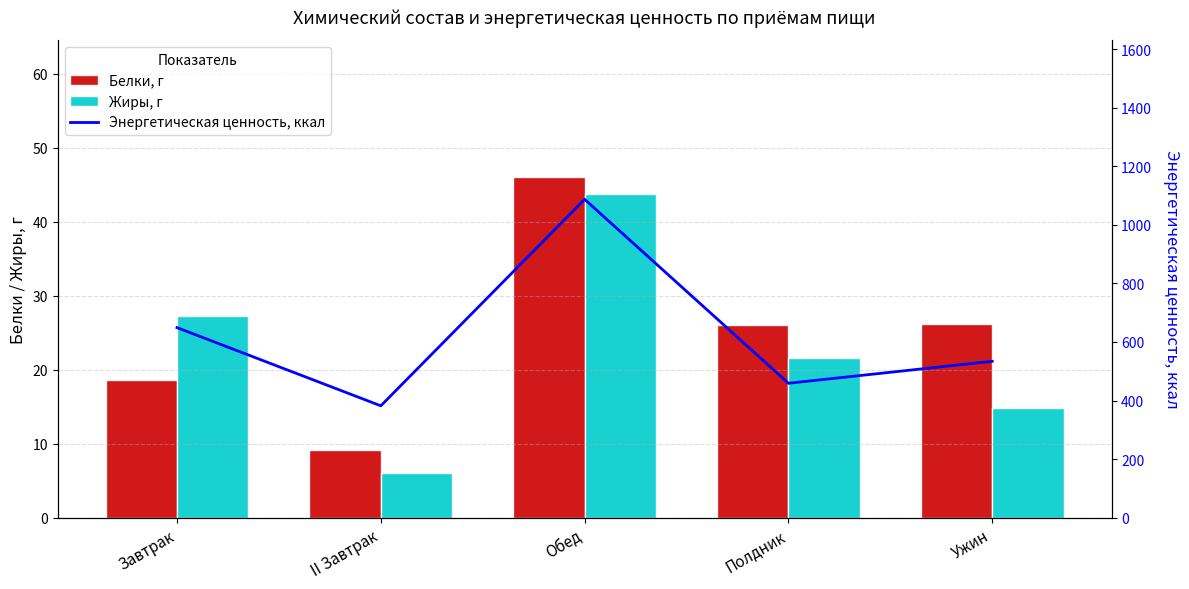

Reading left to right, extract all data points from this chart.

Белки, г: 18.6	9.1	46.1	26.1	26.2
Жиры, г: 27.3	6.0	43.8	21.6	14.8
Энергетическая ценность, ккал: 649.0	382.0	1087.0	459.0	534.0